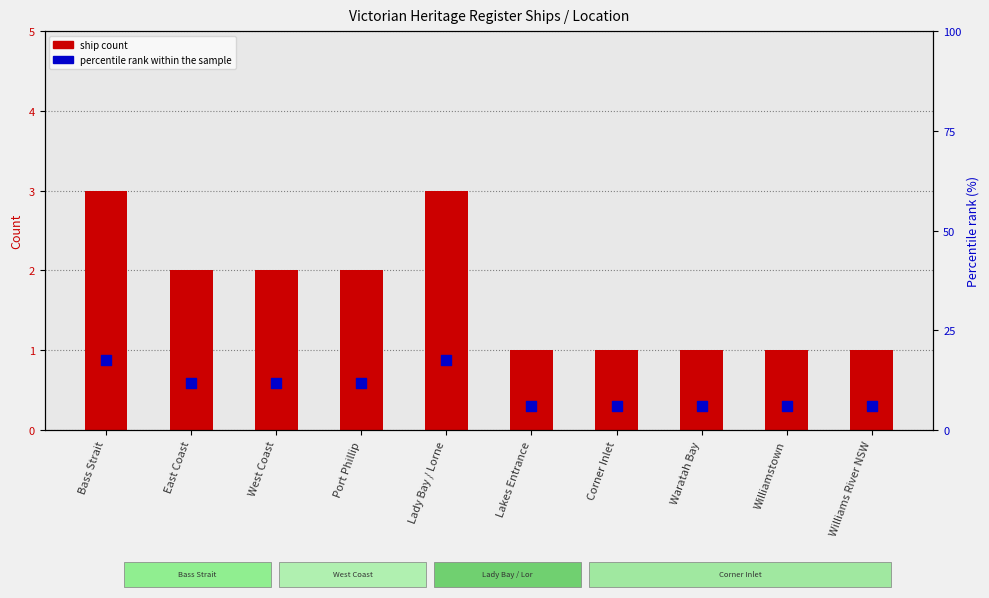

Is the value of ship count at Corner Inlet greater than the value of percentile rank within sample at Lakes Entrance?

No